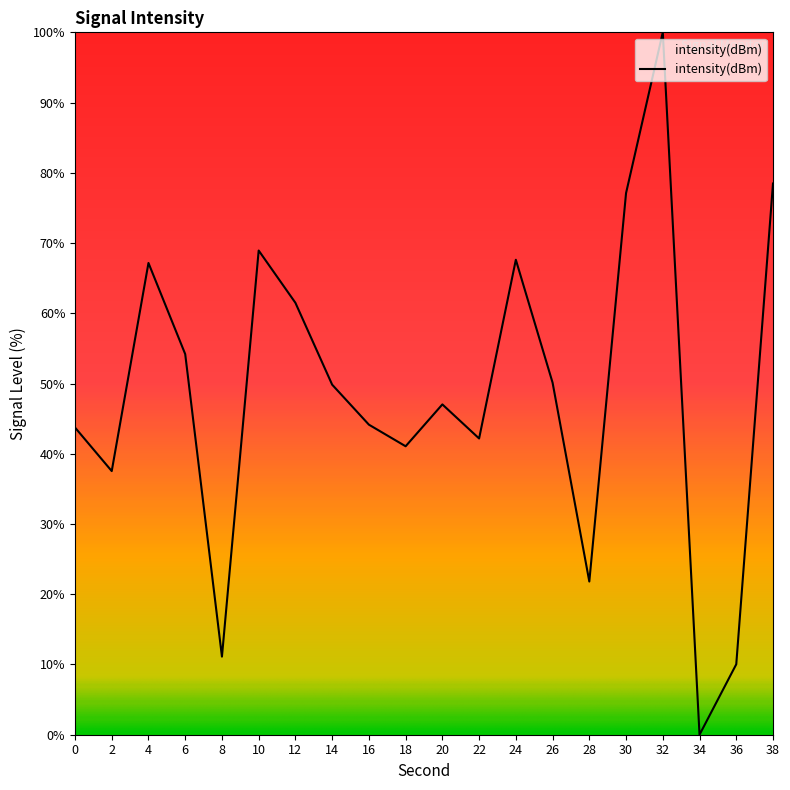

Does the chart have visible grid lines?

No